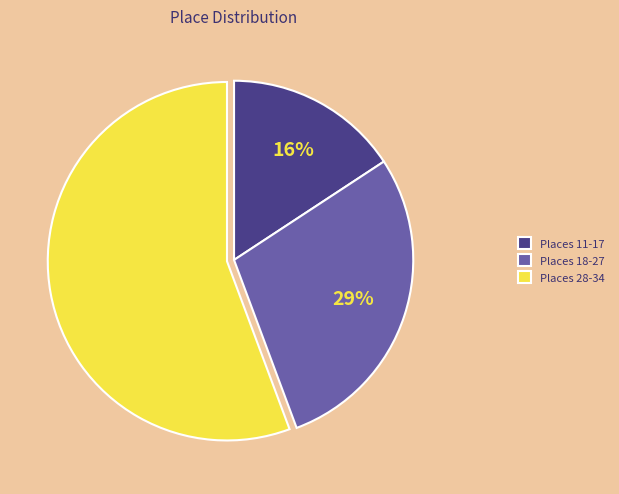

Which has a higher value, Places 11-17 or Places 18-27?

Places 18-27